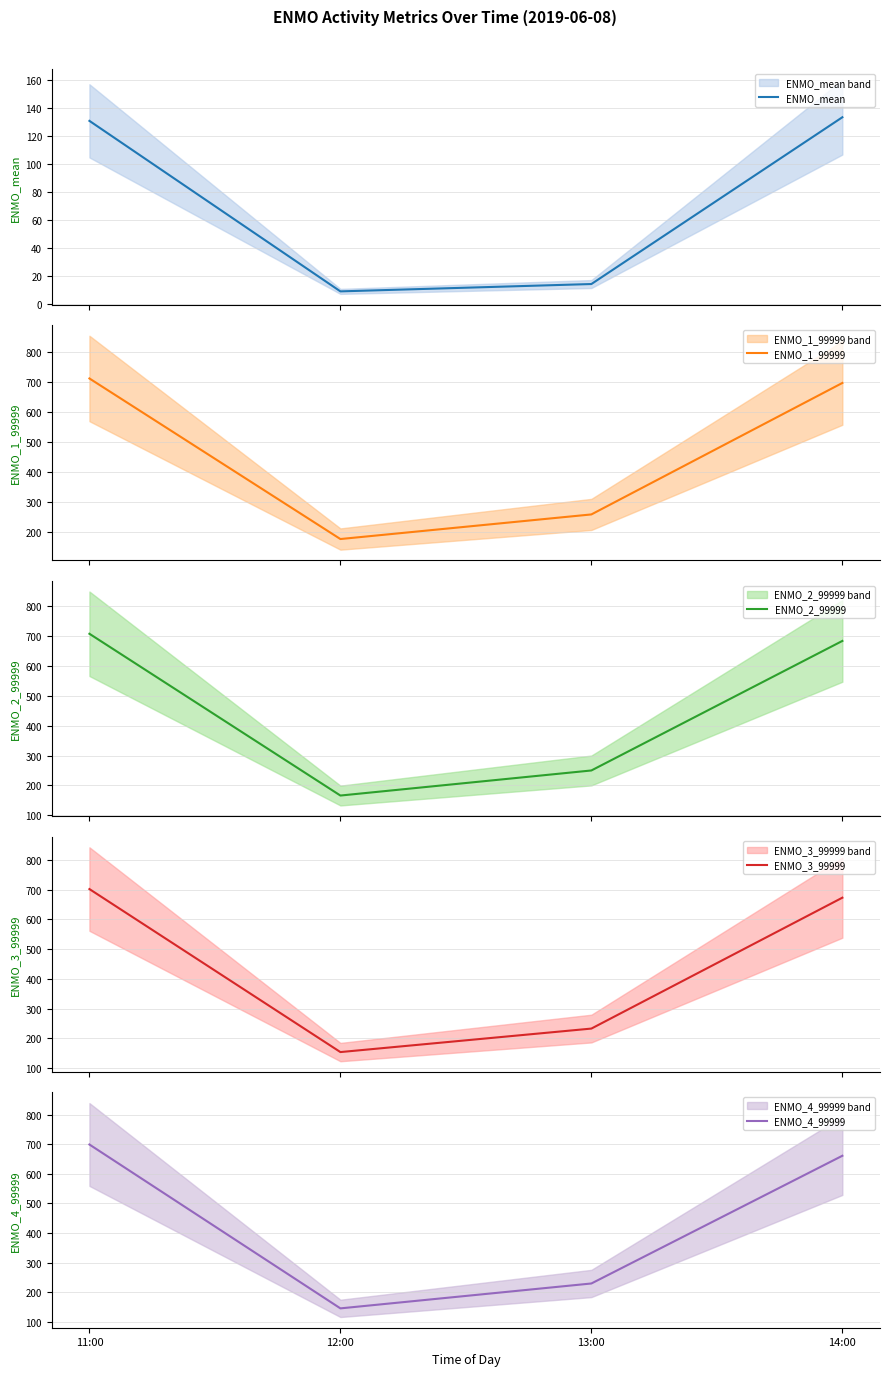

Between 13:00 and 14:00, which series saw the biggest shift?

ENMO_3_99999